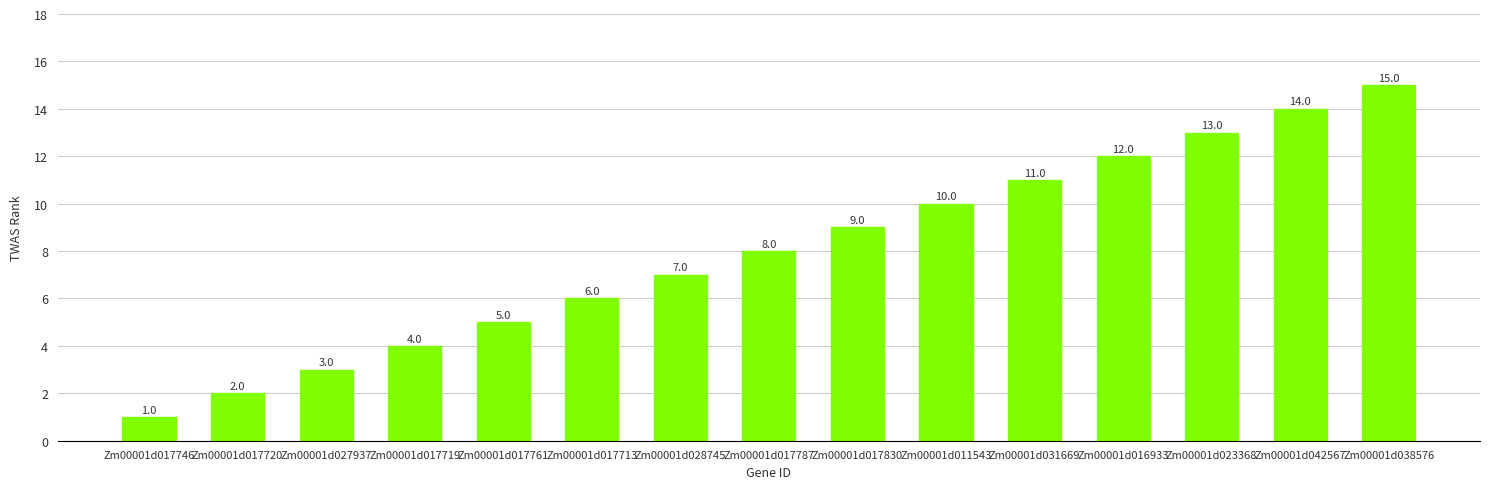

What is the average value?

8